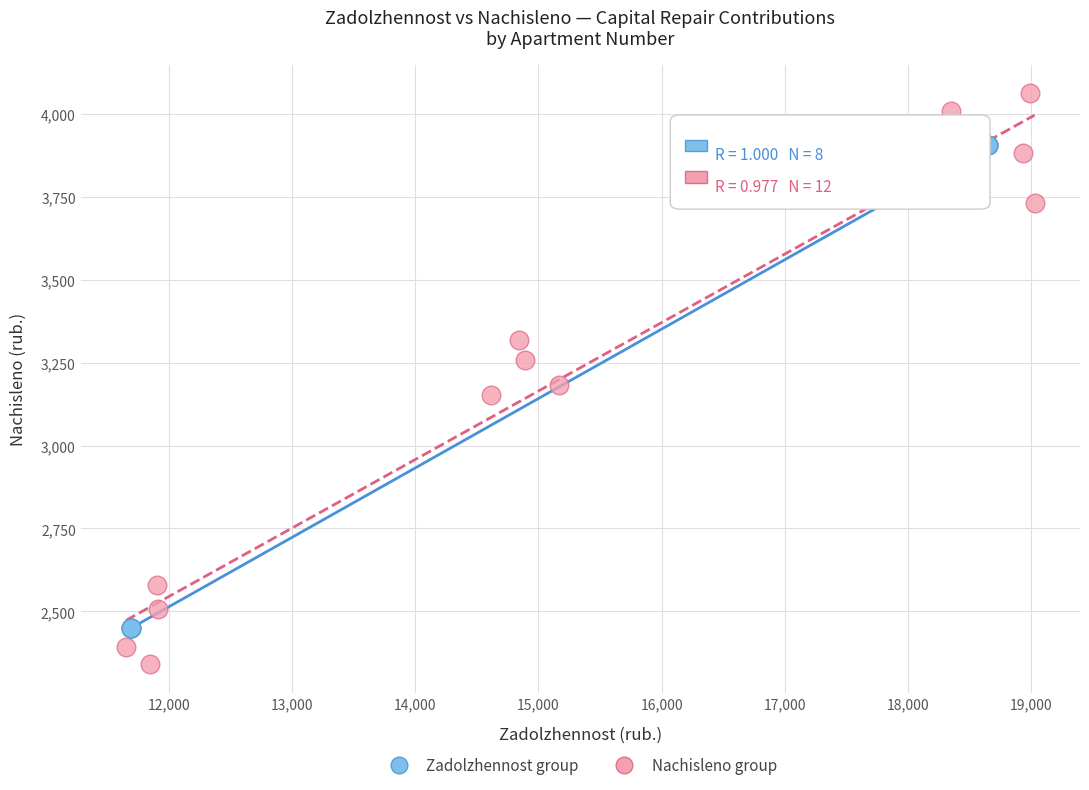

Which series contains the lowest Y value?

Nachisleno group